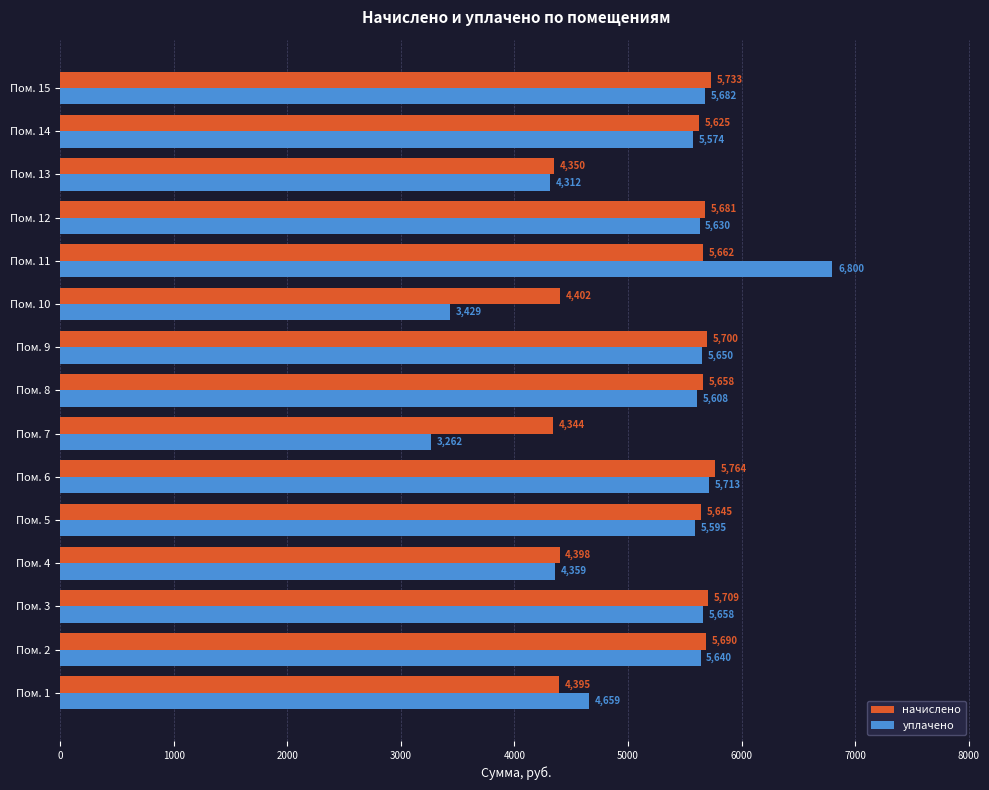

Which series changed the most between Пом. 5 and Пом. 13?

начислено